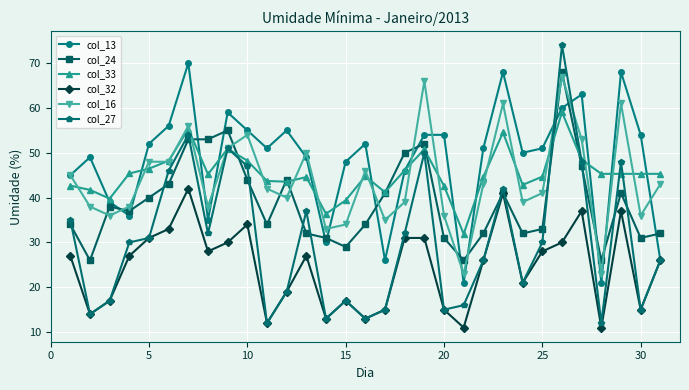

What is the value of the col_13 point at the 29th from the left?

68.0